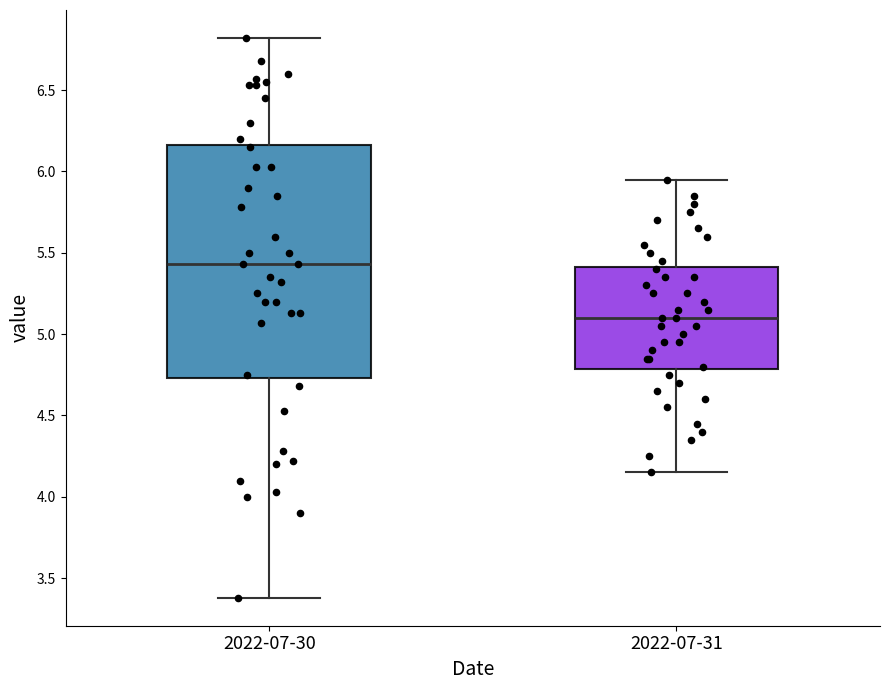

Which box is the tallest, from its lower edge to its upper edge?

2022-07-30